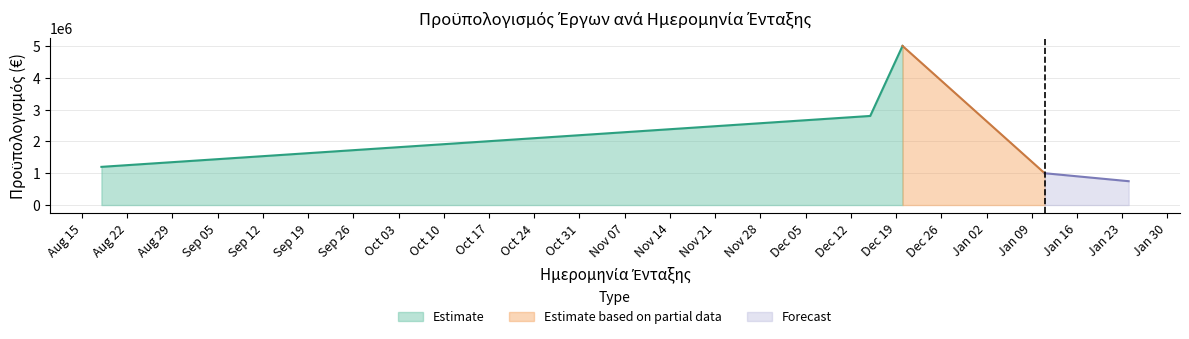

The chart shows a value of 3309451 at 2016-12-20. True or false?

False